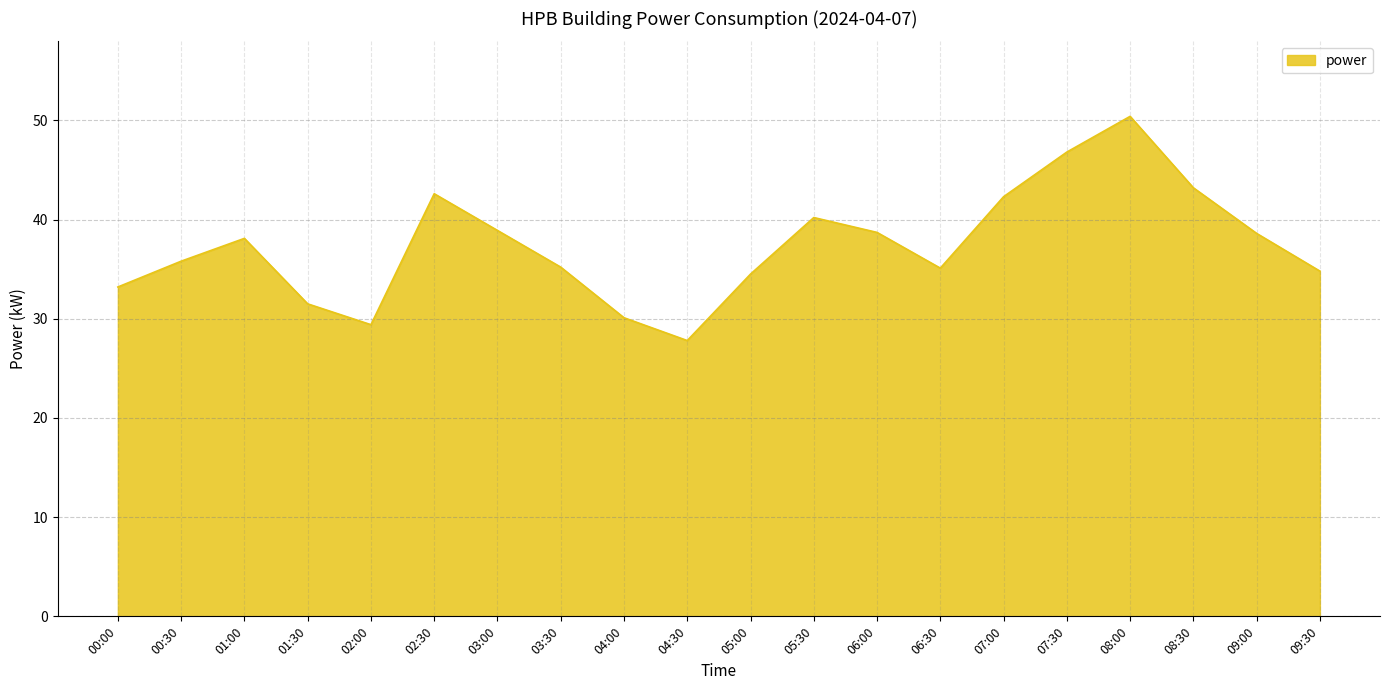

True or false: the data shows 40.2 at 05:30.

True